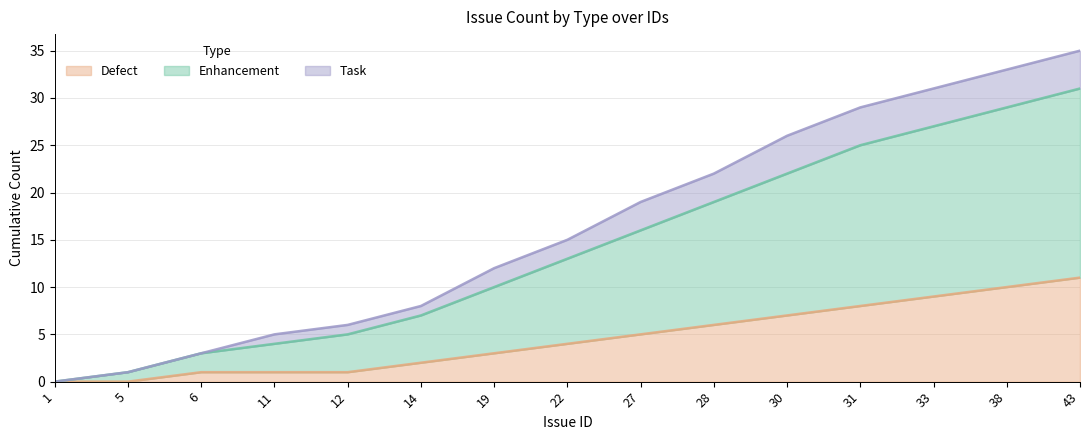

Which has a higher value, 28 or 5?

28